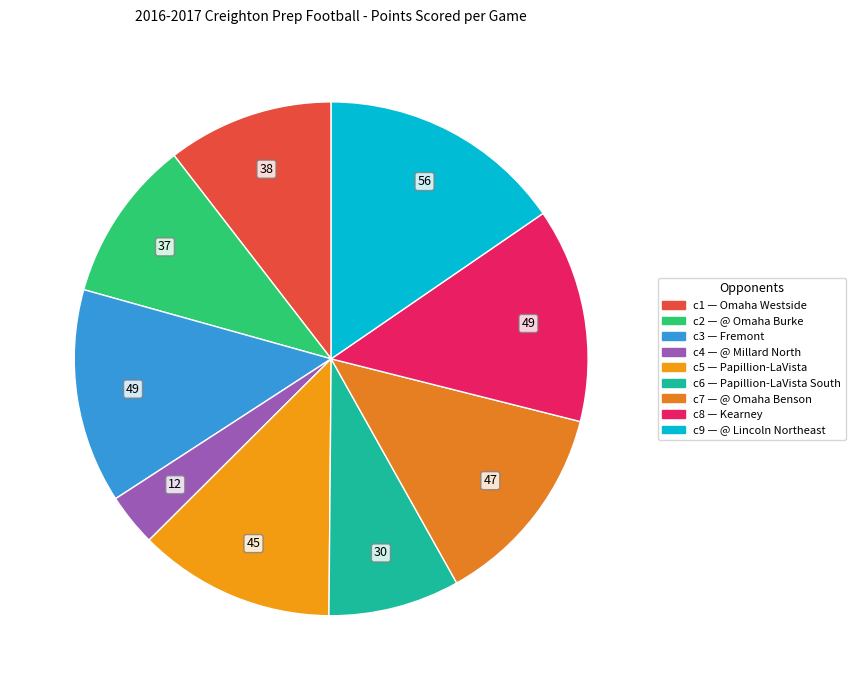

To the nearest percent, what is the average slice percentage?

11%